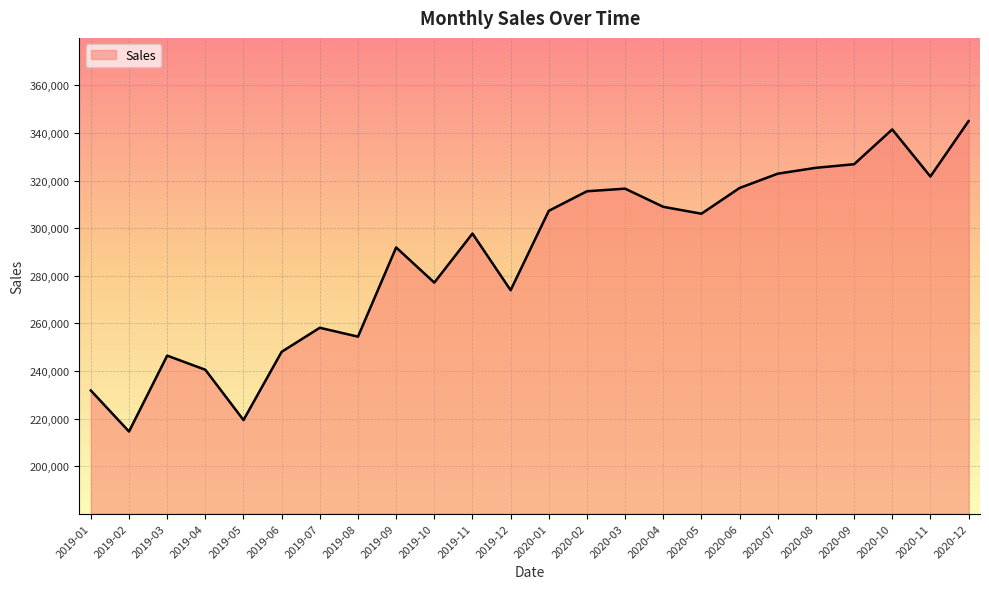

What is the difference between the maximum and minimum values?

130469